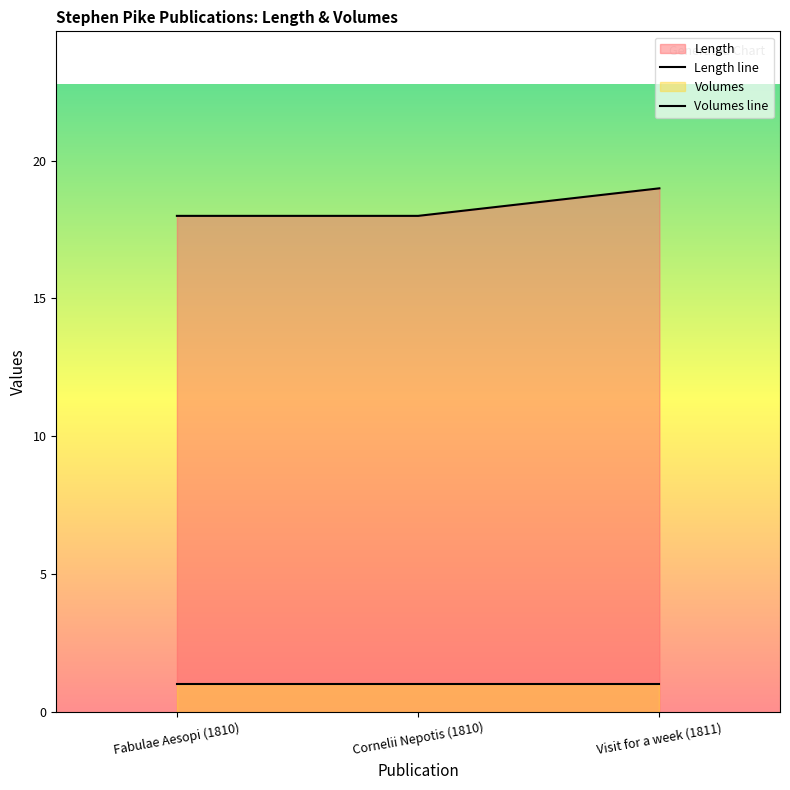

Reading left to right, extract all data points from this chart.

18	18	19